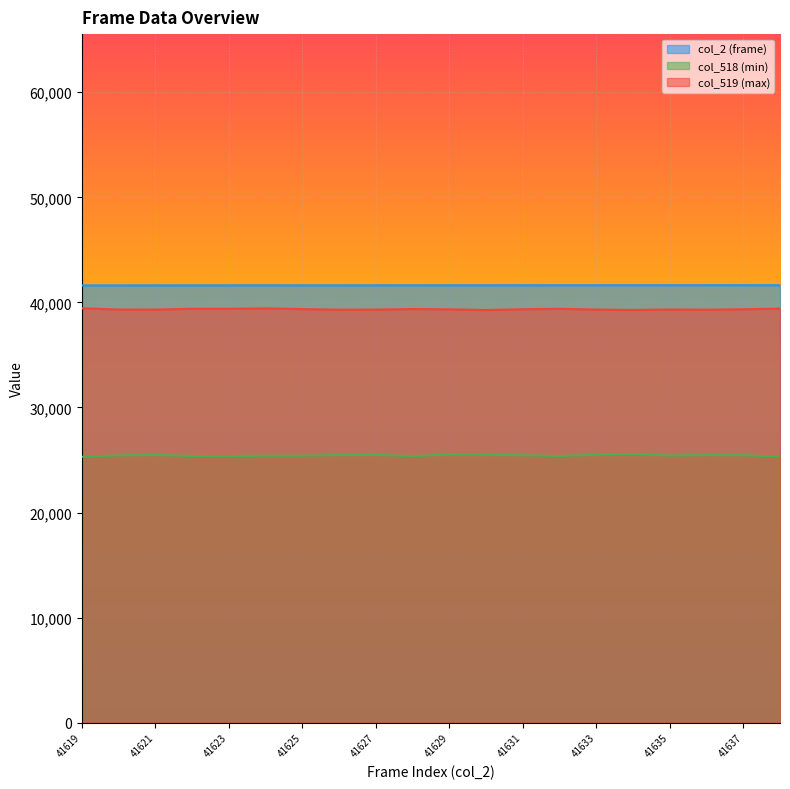

In col_518 (min), how many points are higher than both neighbors (excluding endpoints)?

5